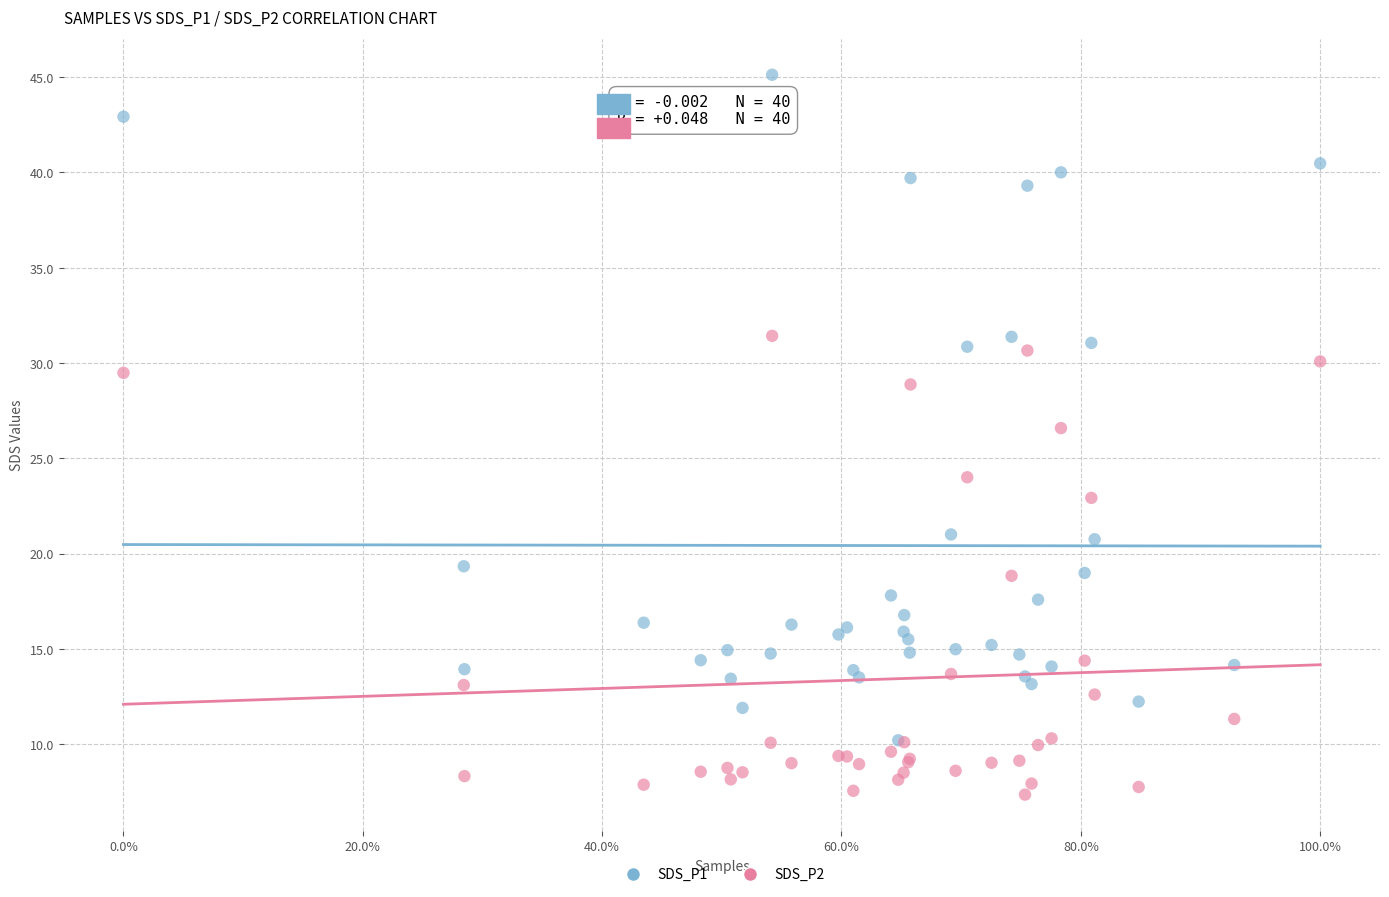

Which series reaches the minimum Y coordinate?

SDS_P2